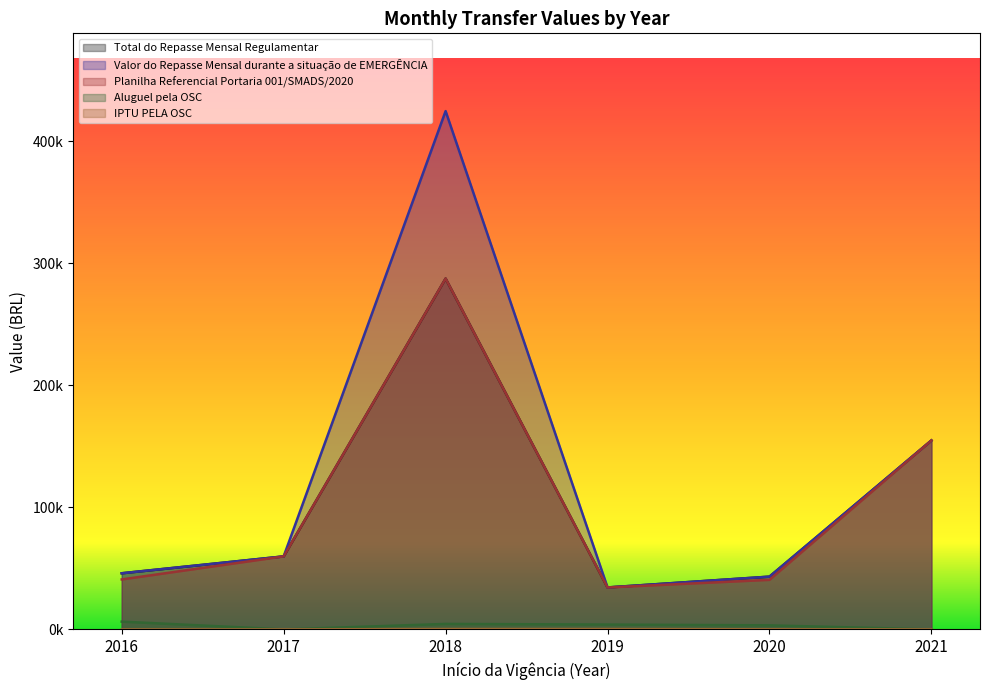

Is the value of Aluguel pela OSC at 2017 greater than the value of Valor do Repasse Mensal durante a situação de EMERGÊNCIA at 2016?

No